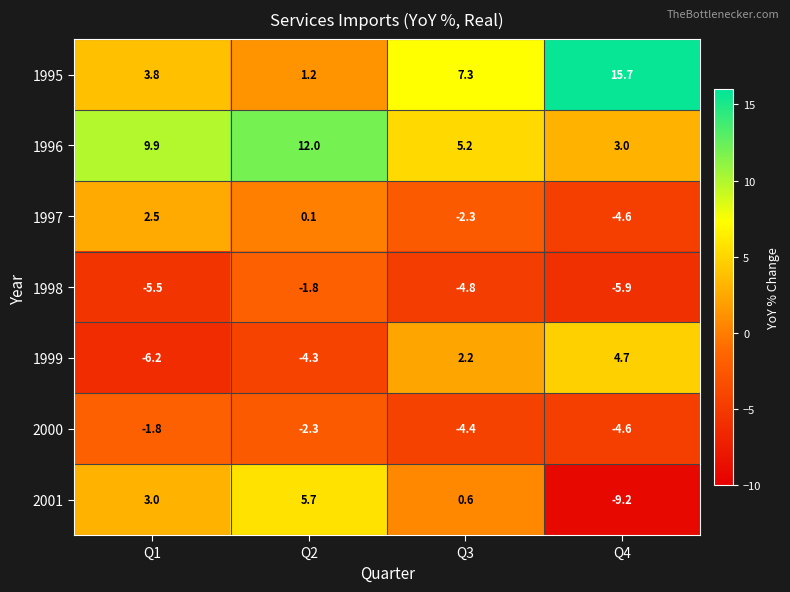

At Q2, list the series in order from largest to smallest.

1996, 2001, 1995, 1997, 1998, 2000, 1999